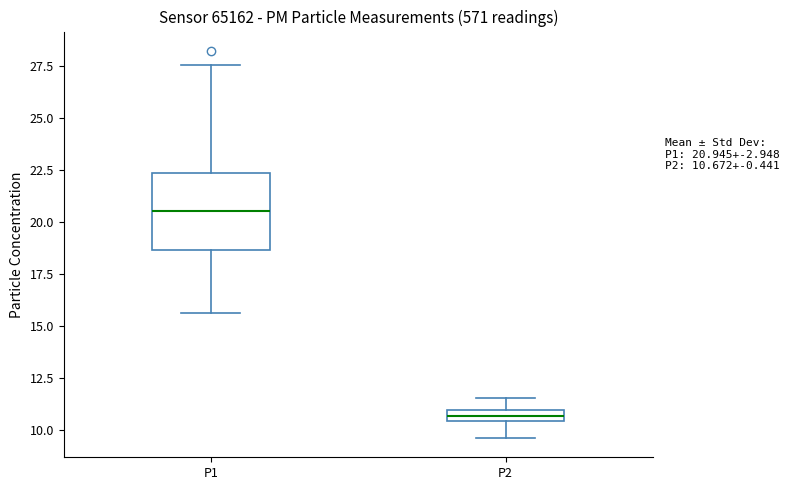

Which box's median line is the lowest?

P2